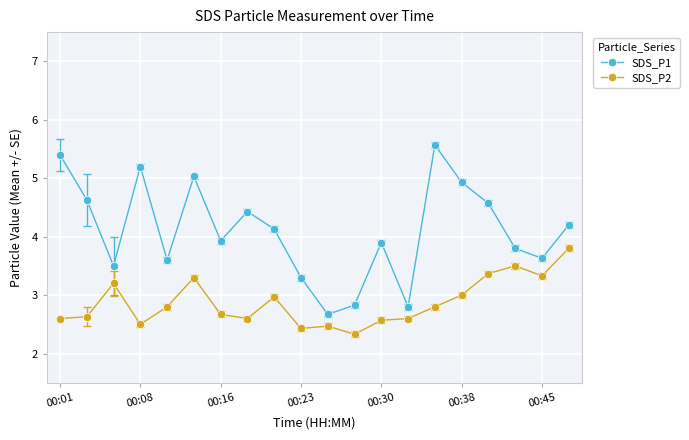

List the series in order of their overall mean, lowest first.

SDS_P2, SDS_P1